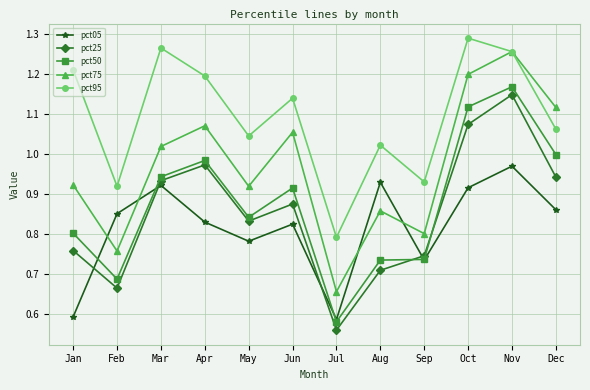

True or false: pct95 and pct05 cross at least once.

False